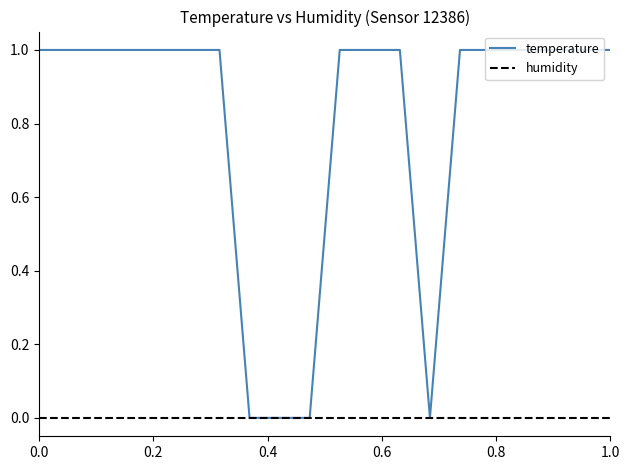

Which series has the widest spread of values?

temperature